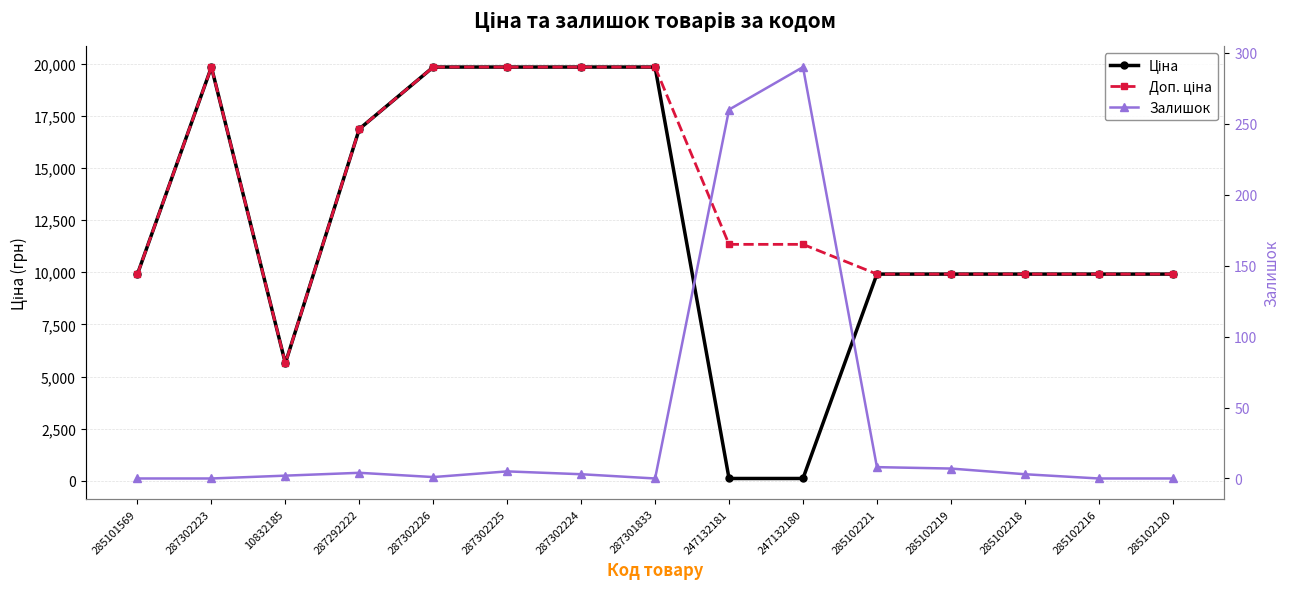

True or false: Доп. ціна and Залишок cross at least once.

False